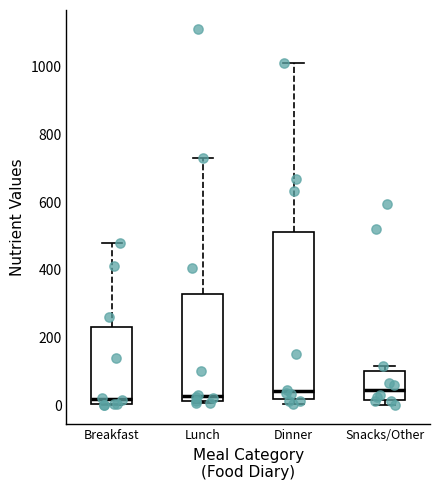

Comparing the boxes themselves (not the whiskers), which one is the tallest?

Dinner